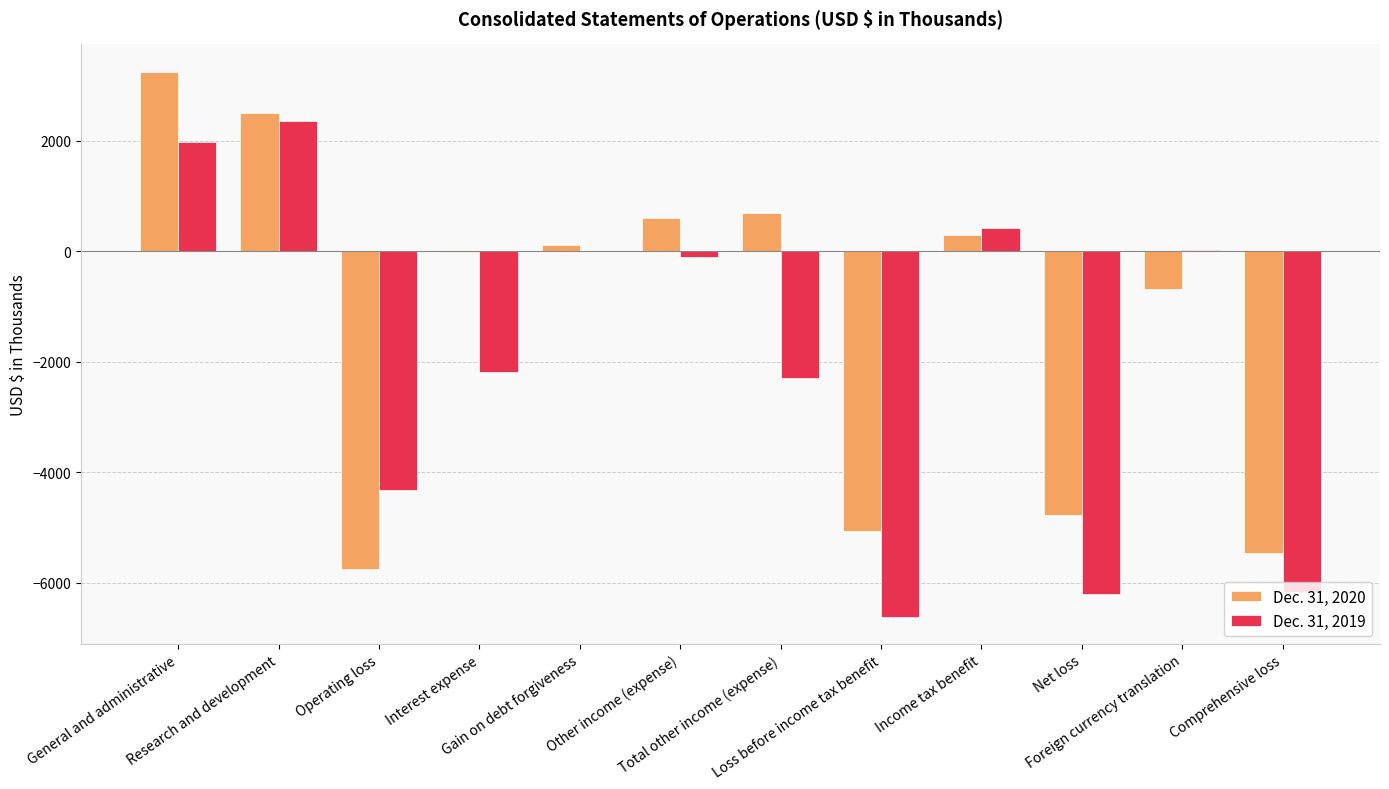

What is the greatest value displayed?

3249